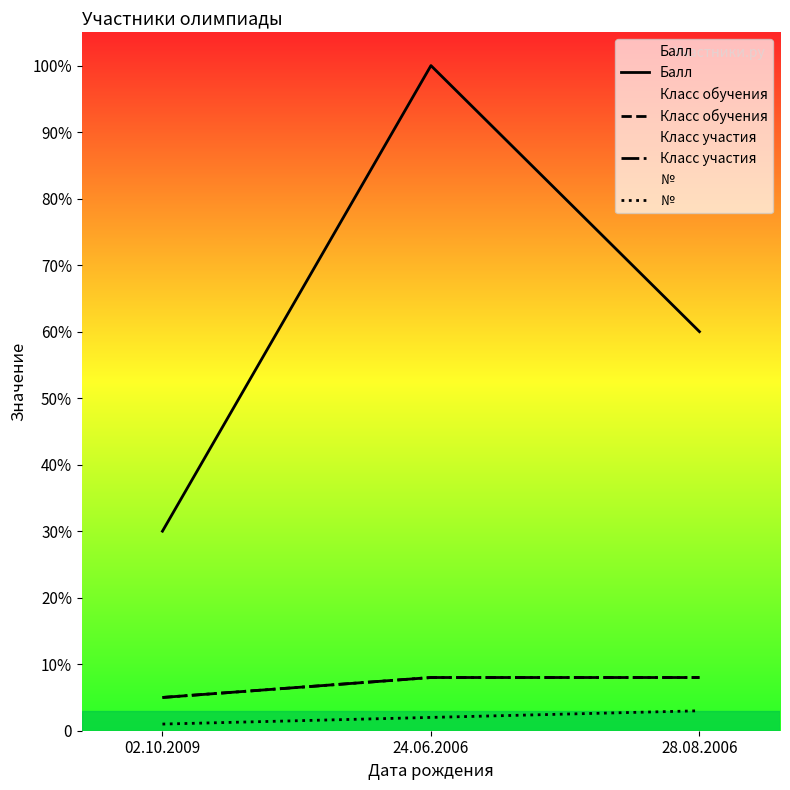

Rank the categories by Балл value from lowest to highest.

02.10.2009, 28.08.2006, 24.06.2006